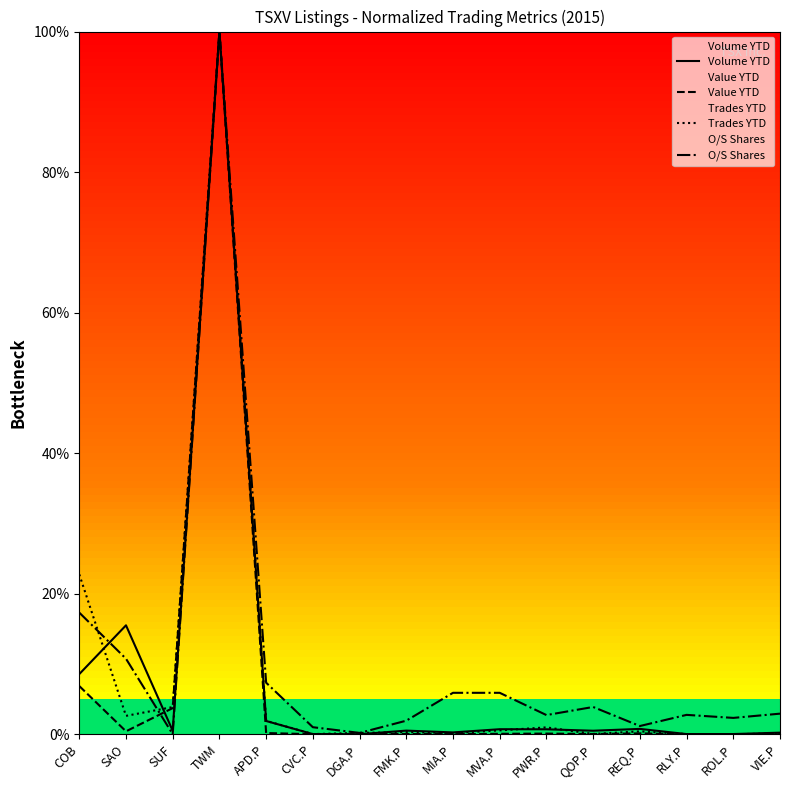

What is the label of the 6th point from the right?

PWR.P